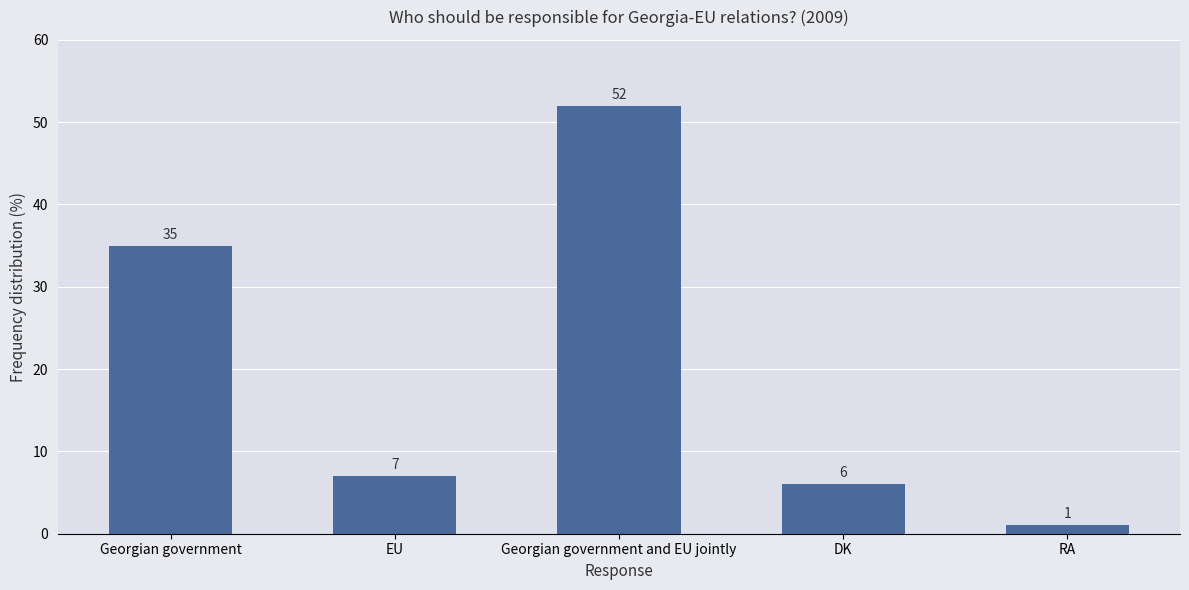

Is it true that the value at DK is 6?

True